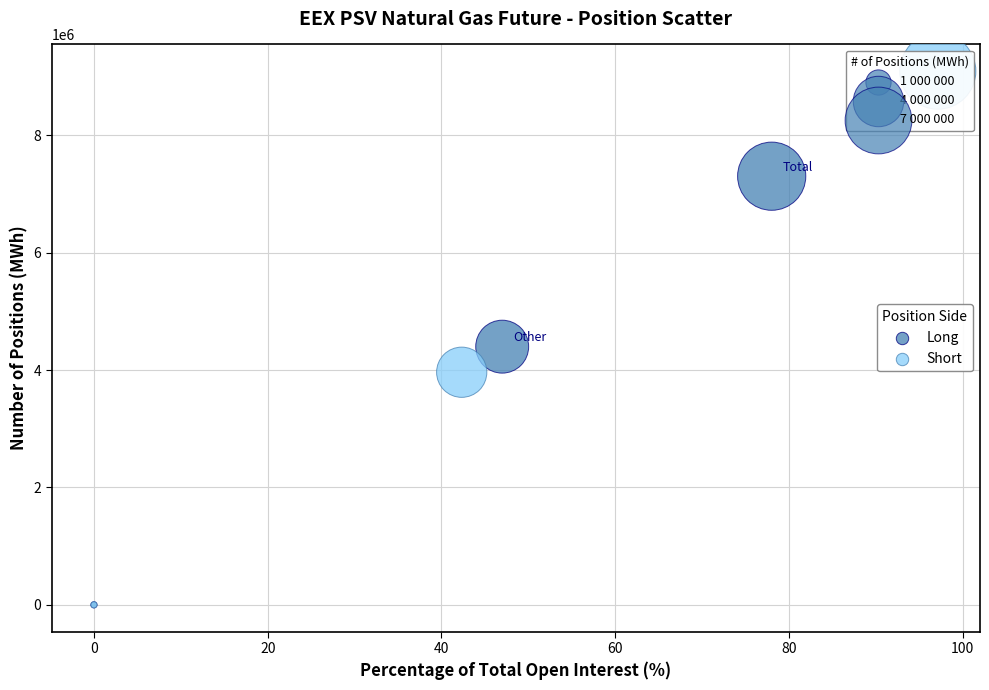

What are all the series names shown in the legend?

Long, Short